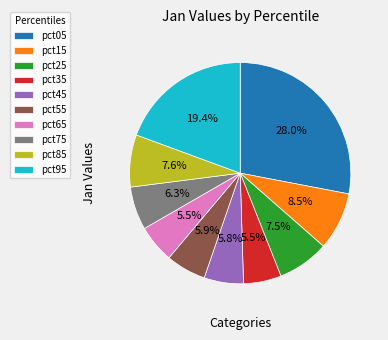

Which category has the biggest portion of the pie?

pct05